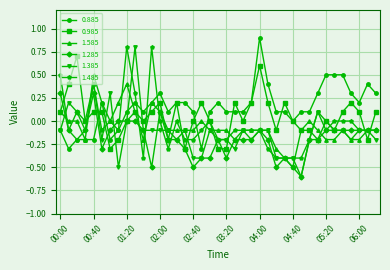

Which series has the largest total across all categories?

0.885